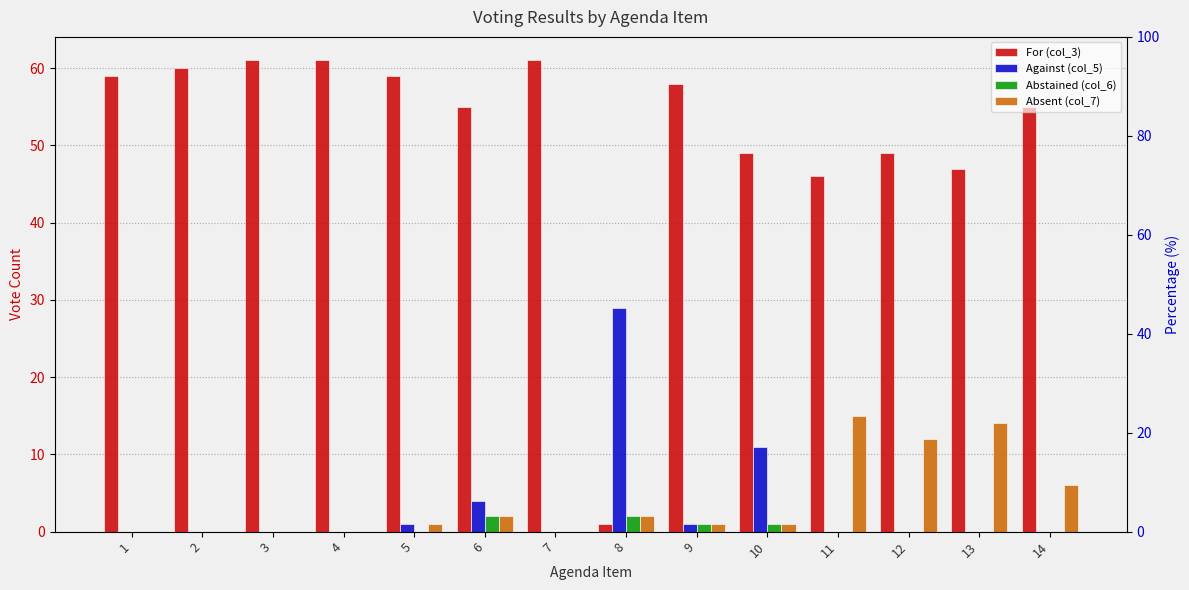

Reading left to right, what are all the values shown in this chart?

For (col_3): 59	60	61	61	59	55	61	1	58	49	46	49	47	55
Against (col_5): 0	0	0	0	1	4	0	29	1	11	0	0	0	0
Abstained (col_6): 0	0	0	0	0	2	0	2	1	1	0	0	0	0
Absent (col_7): 0	0	0	0	1	2	0	2	1	1	15	12	14	6